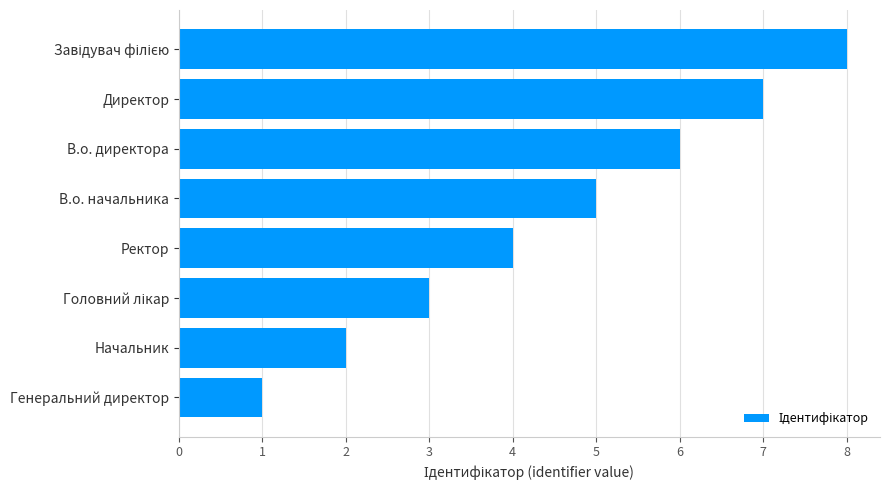

What is the minimum value shown in the chart?

1